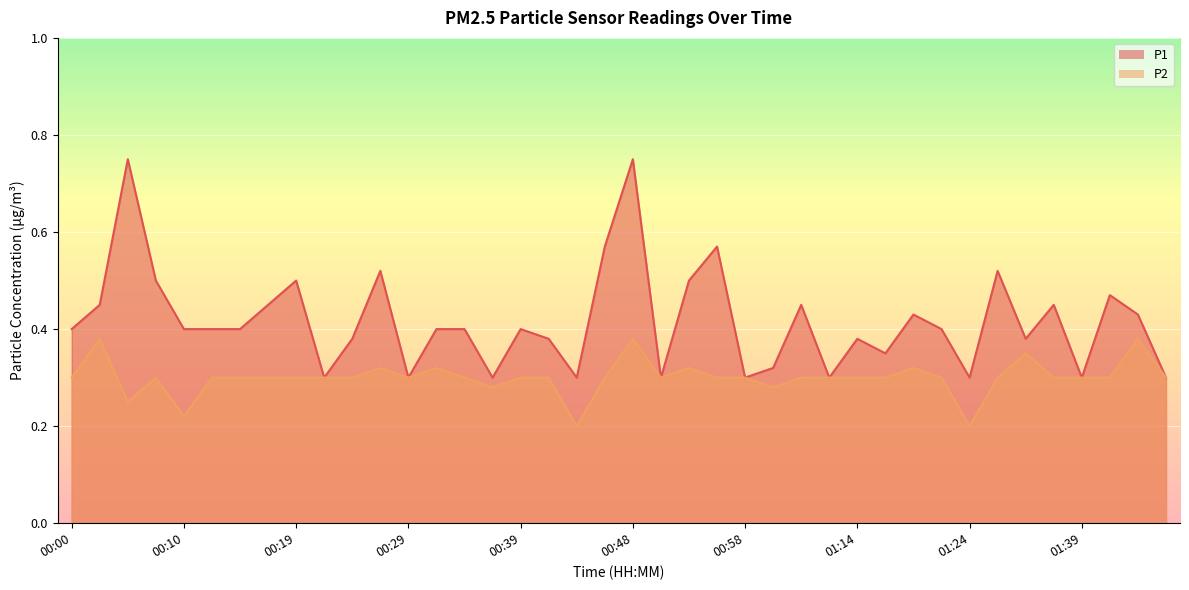

Where is P2 nearest to the value 0?

00:44